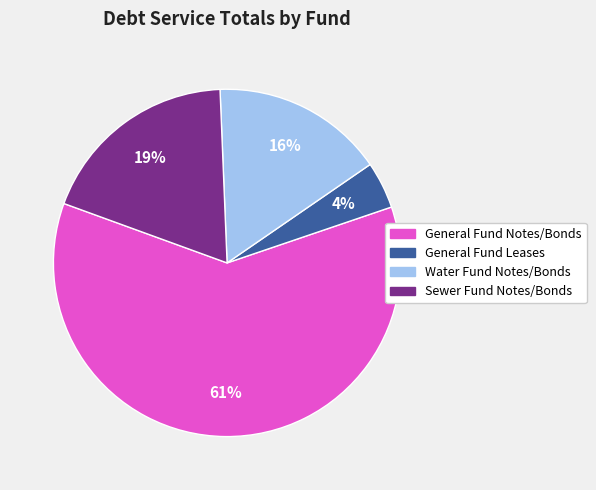

Between General Fund Notes/Bonds and Water Fund Notes/Bonds, which is larger?

General Fund Notes/Bonds